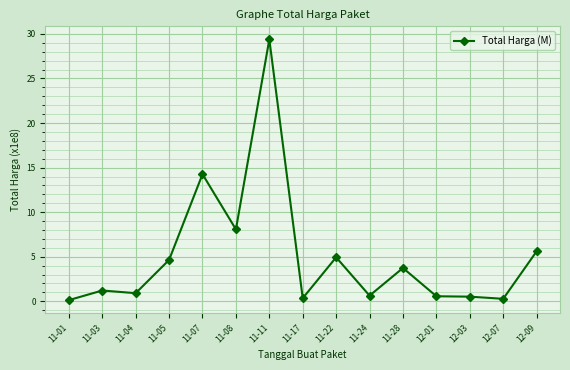

The value at 11-05 is 3.0. True or false?

False